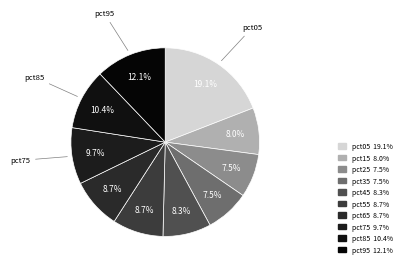

Is it true that pct85 is 10% of the pie?

True